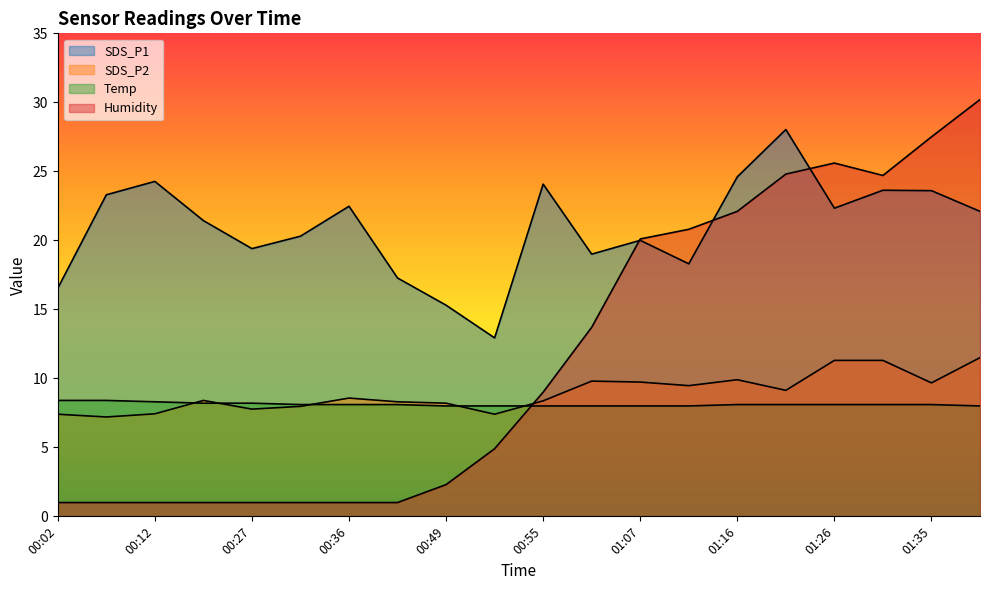

How many data points in SDS_P2 are above 8?

14